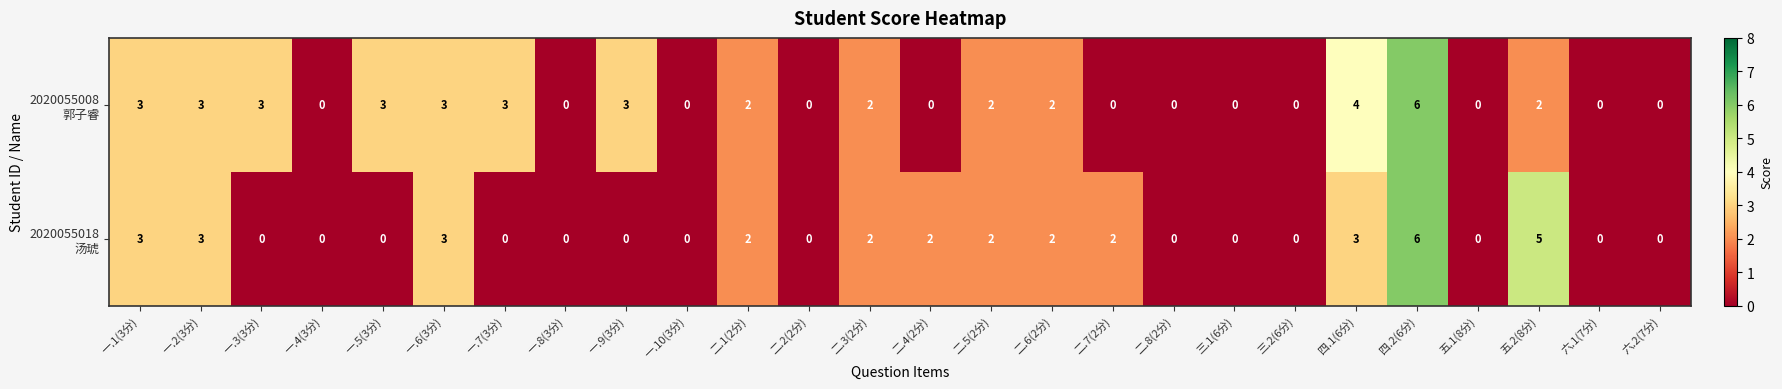

At which category does the chart reach its peak across all series?

四.2(6分)